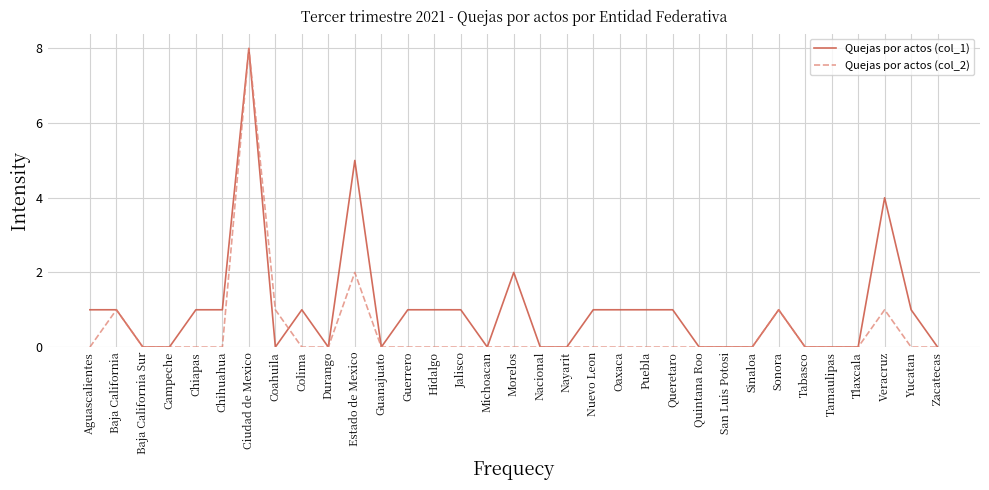

What position from the left is Quintana Roo?

24